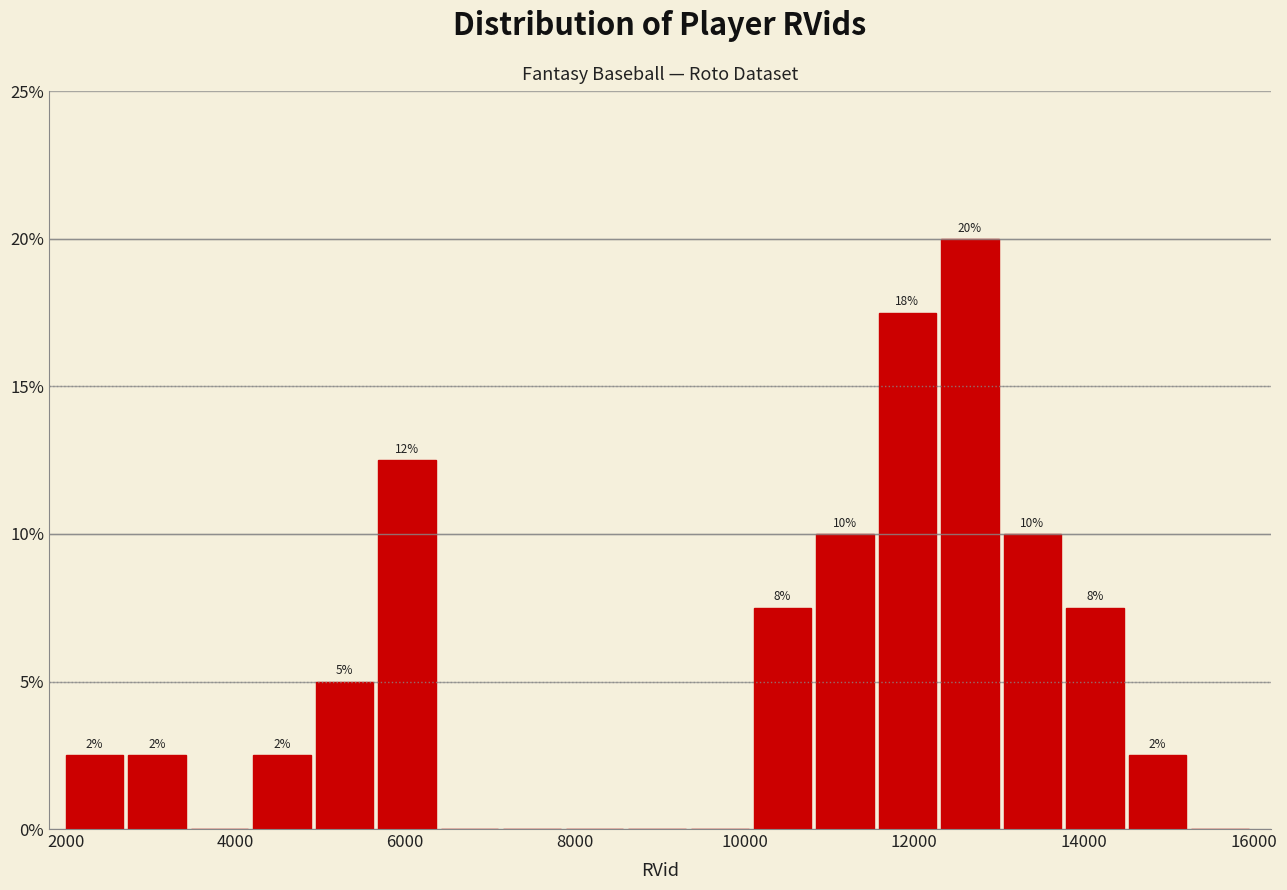

Around what value on the x-axis is the tallest bar? Give the approximate position of its centre, as read against the axis.

12600